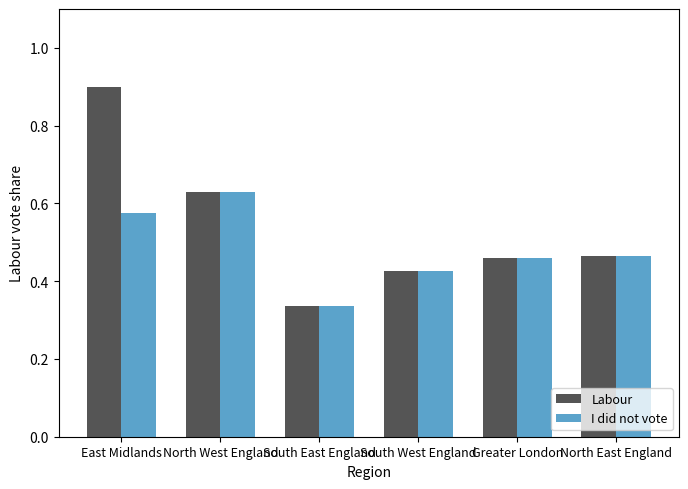

Count the Labour values in the range 0 to 1.

6